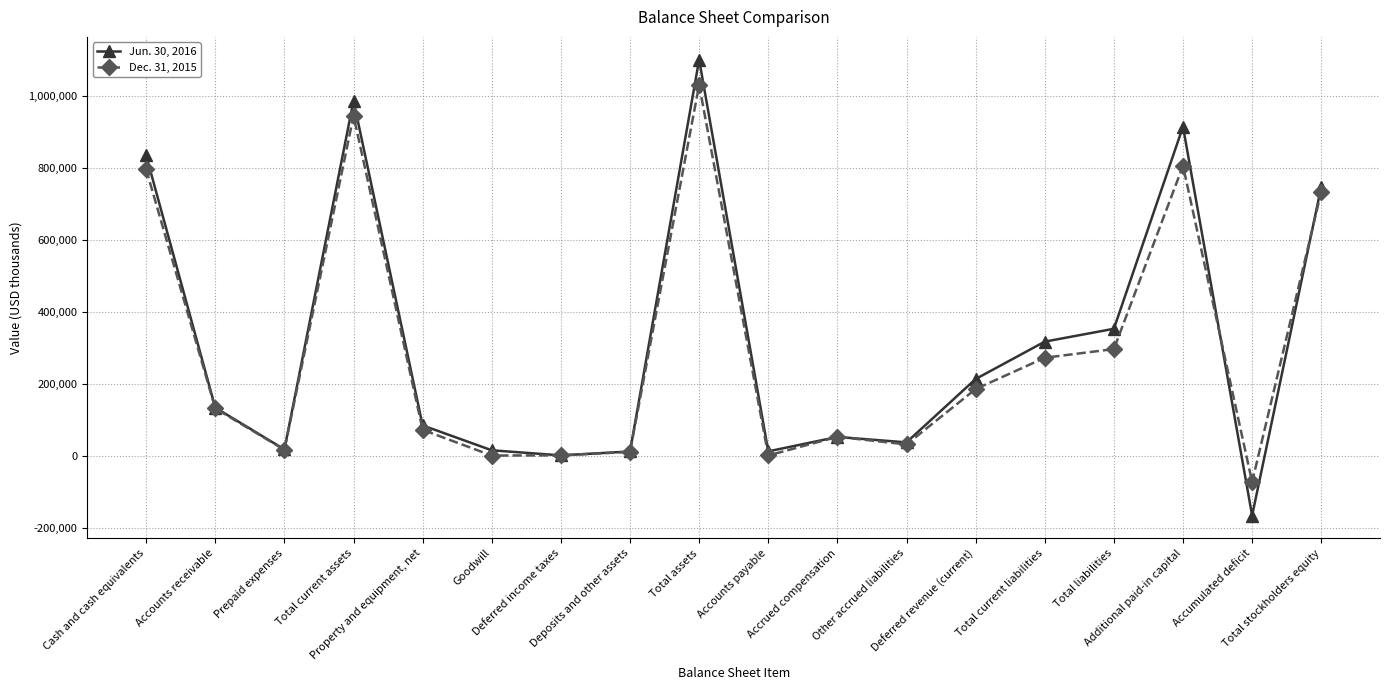

What is the label of the 18th point from the left?

Total stockholders equity